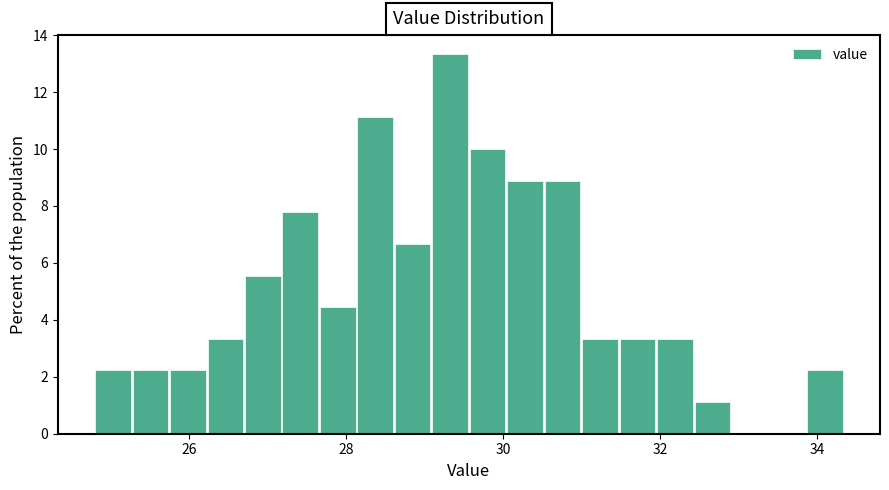

Read against the x-axis, roughly where is the centre of the tallest bar?

29.4